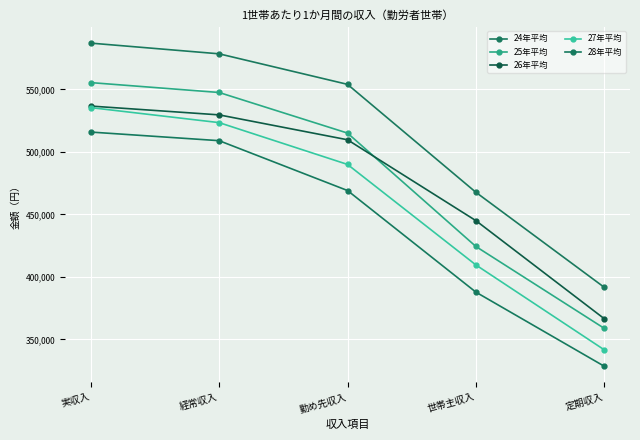

What position from the right is 実収入?

5